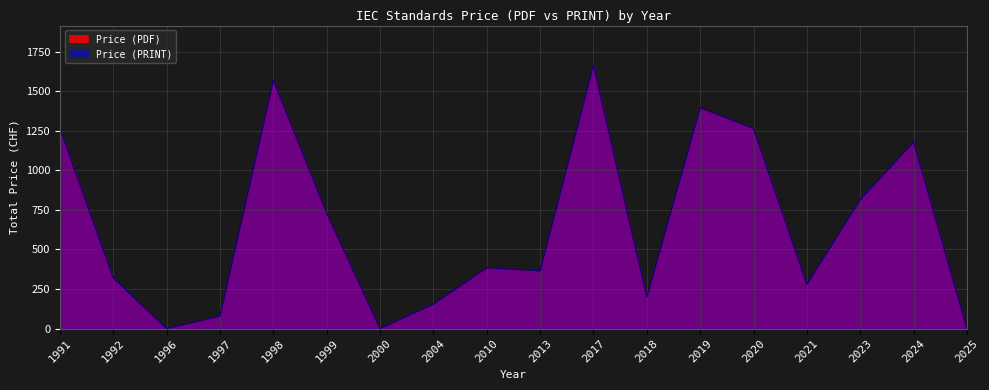

How many lines are shown in the chart?

2